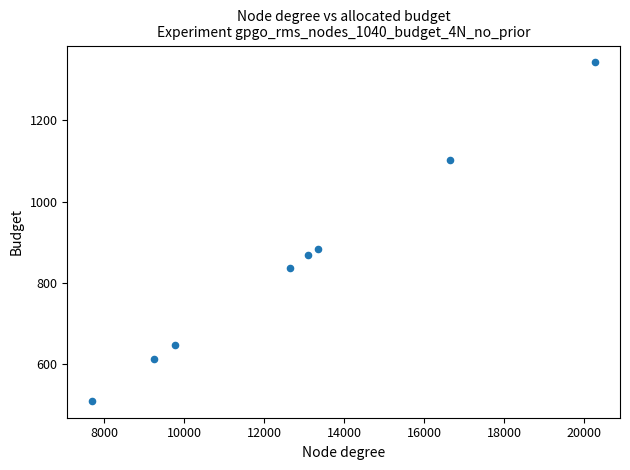

What is the range of X values (max minus min)?

12557.5